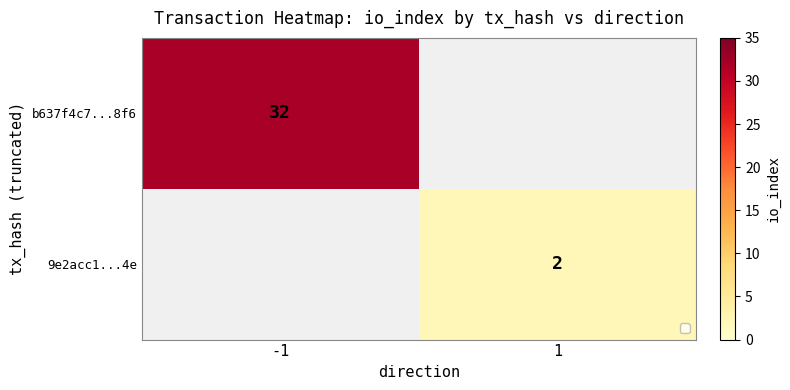

Is it true that 9e2acc1...4e equals 2 at 1?

True